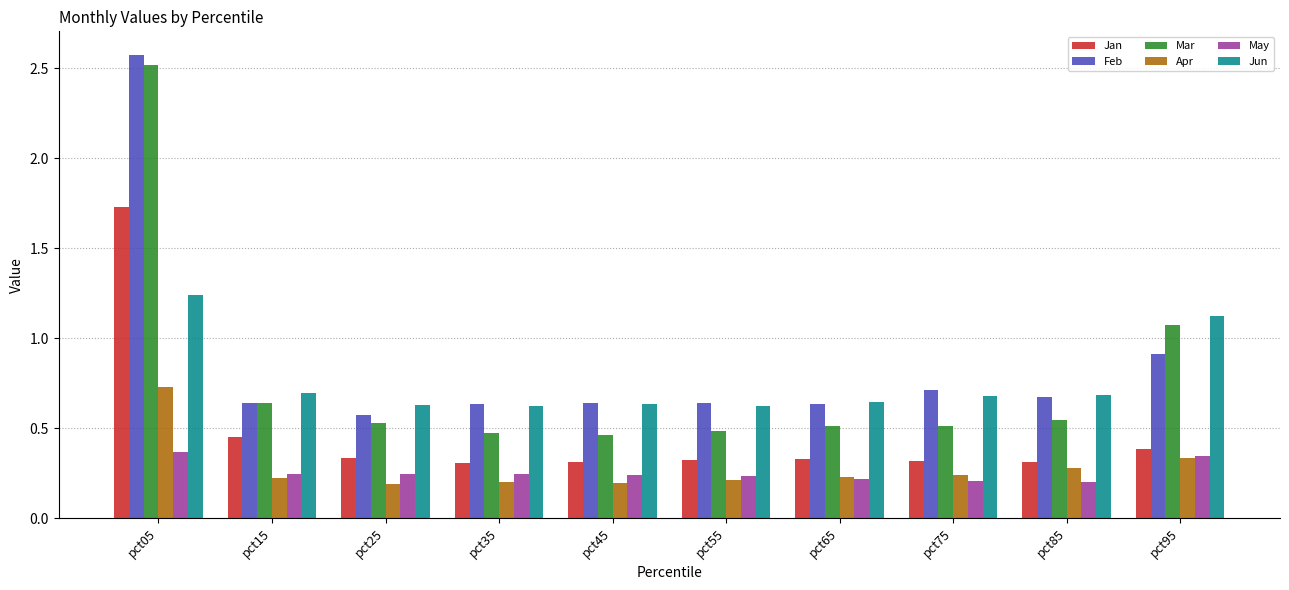

What are all the series names shown in the legend?

Jan, Feb, Mar, Apr, May, Jun